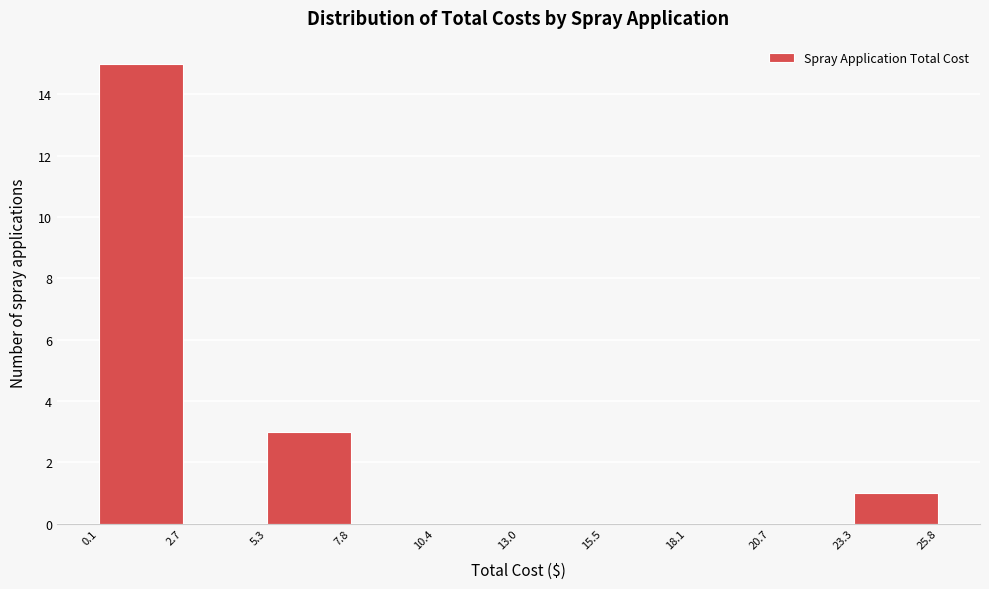

What is the height of the bar covering 0.1 to 2.7 on the x-axis? The values are not printed on the chart, so give them approximately, as read against the axis.

15